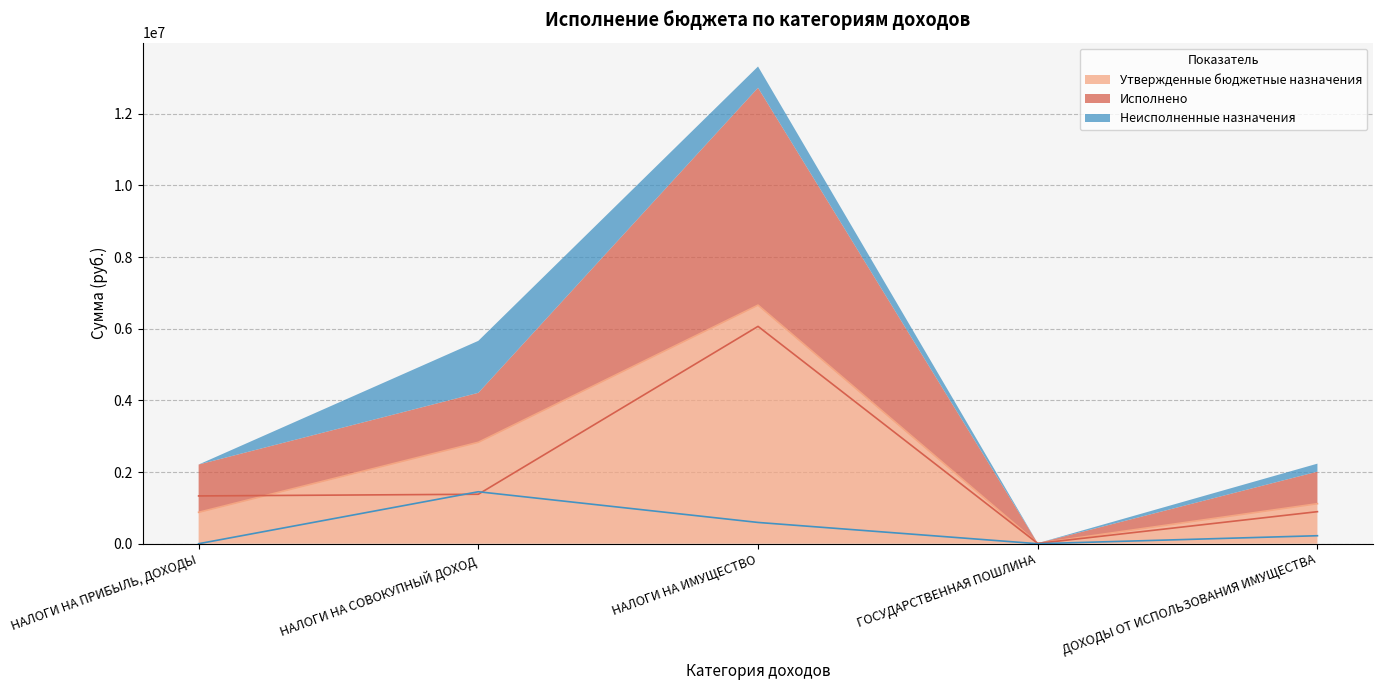

What is the average value of the Исполнено series?

1936044.4